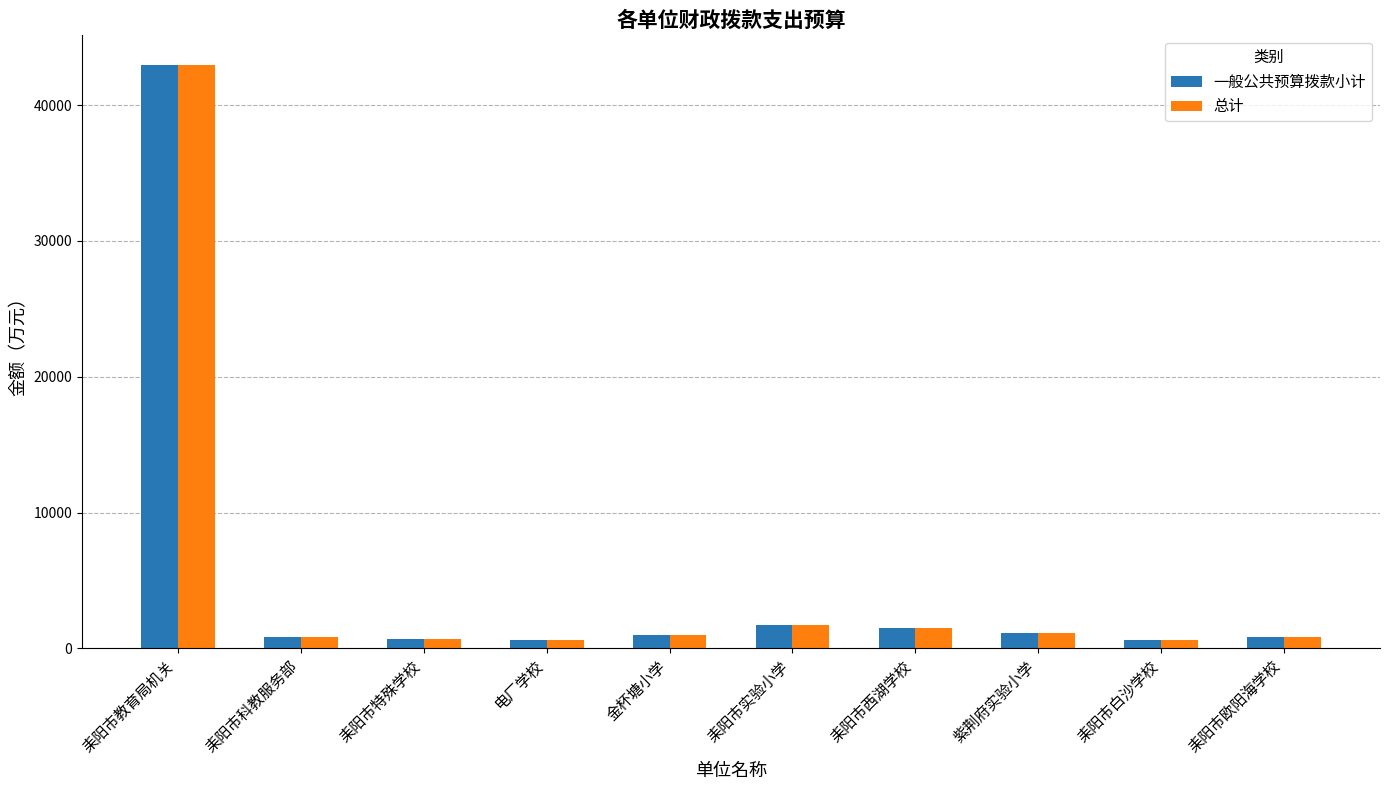

What is the minimum value for 一般公共预算拨款小计?

587.6